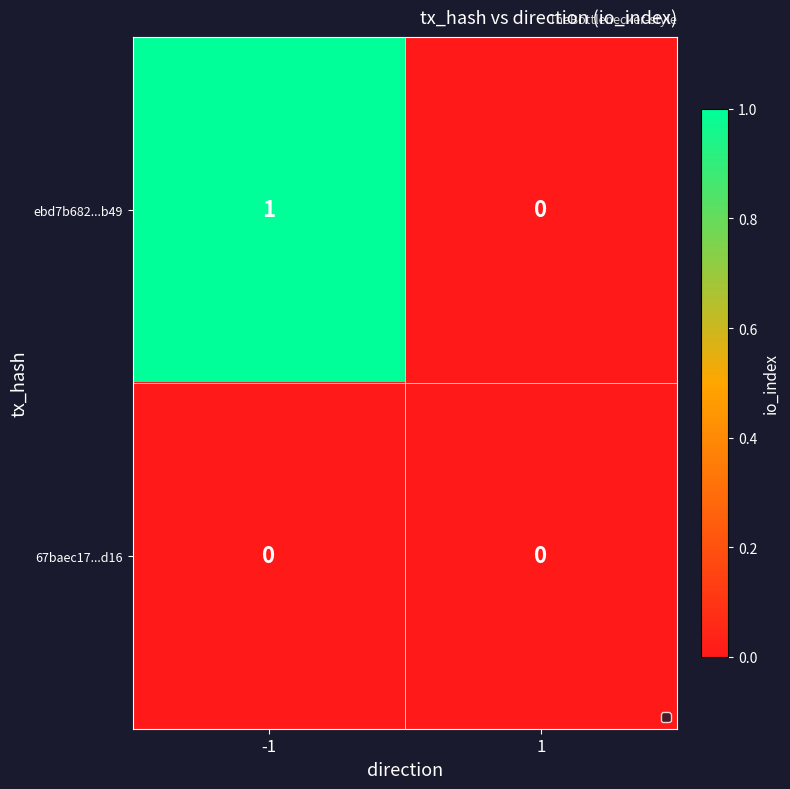

Rank the series by their average value, from highest to lowest.

ebd7b682...b49, 67baec17...d16